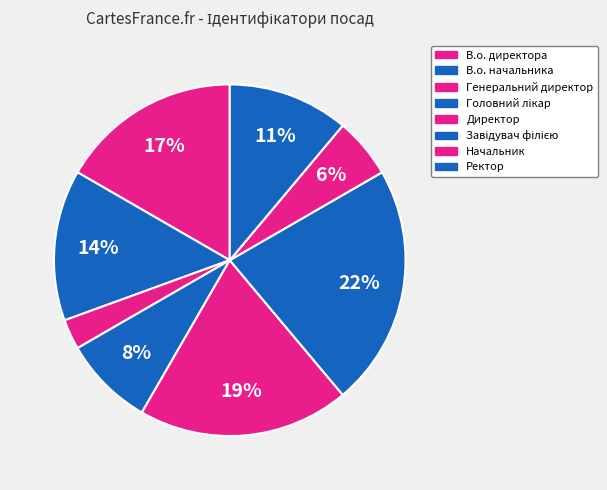

What is the smallest slice in the pie chart?

Генеральний директор